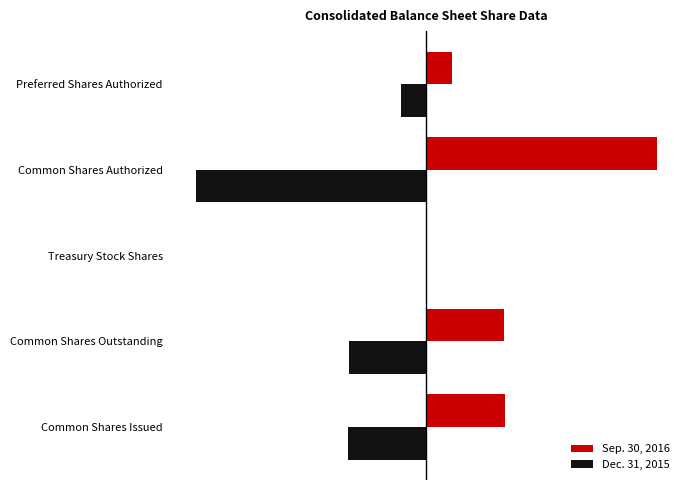

What is the sum of all Sep. 30, 2016 values?

1.8